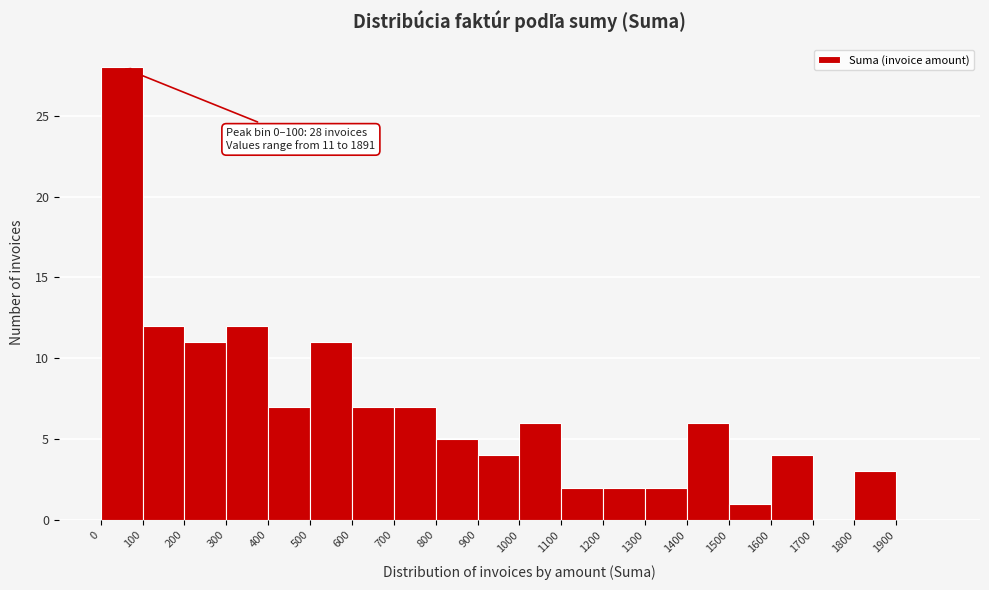

Which range on the x-axis has the tallest bar?

0 to 100